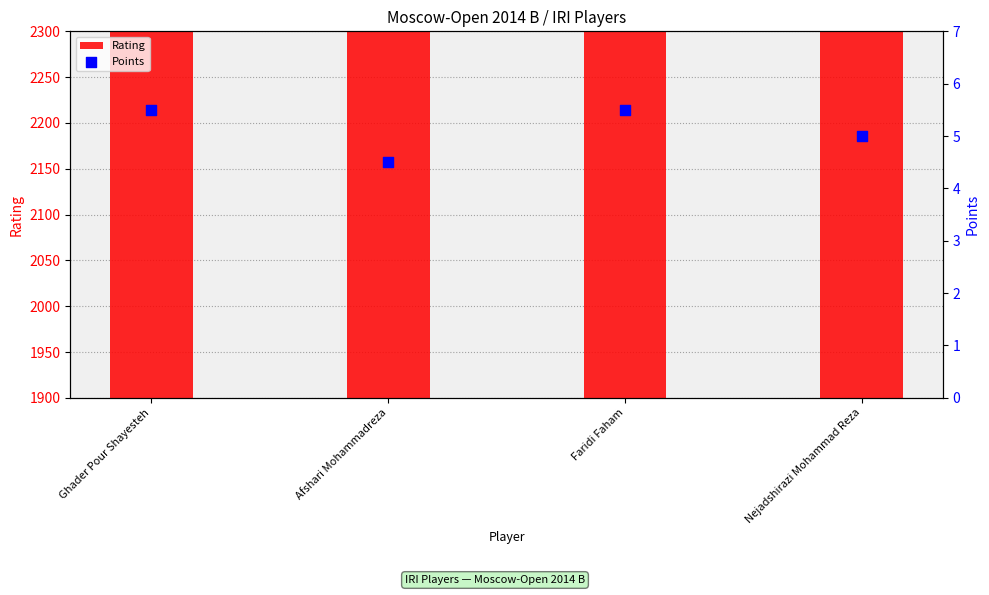

What are all the series names shown in the legend?

Rating, Points